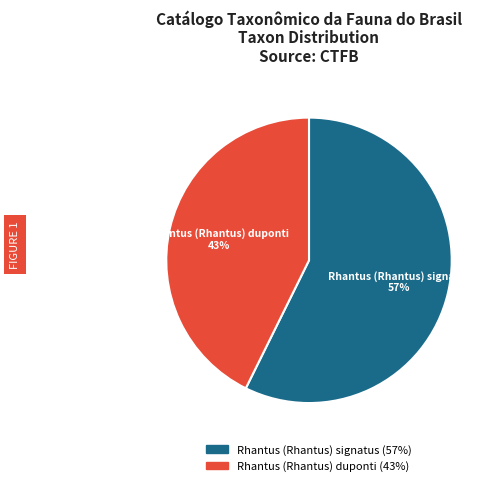

Does any single category account for the majority?

Yes